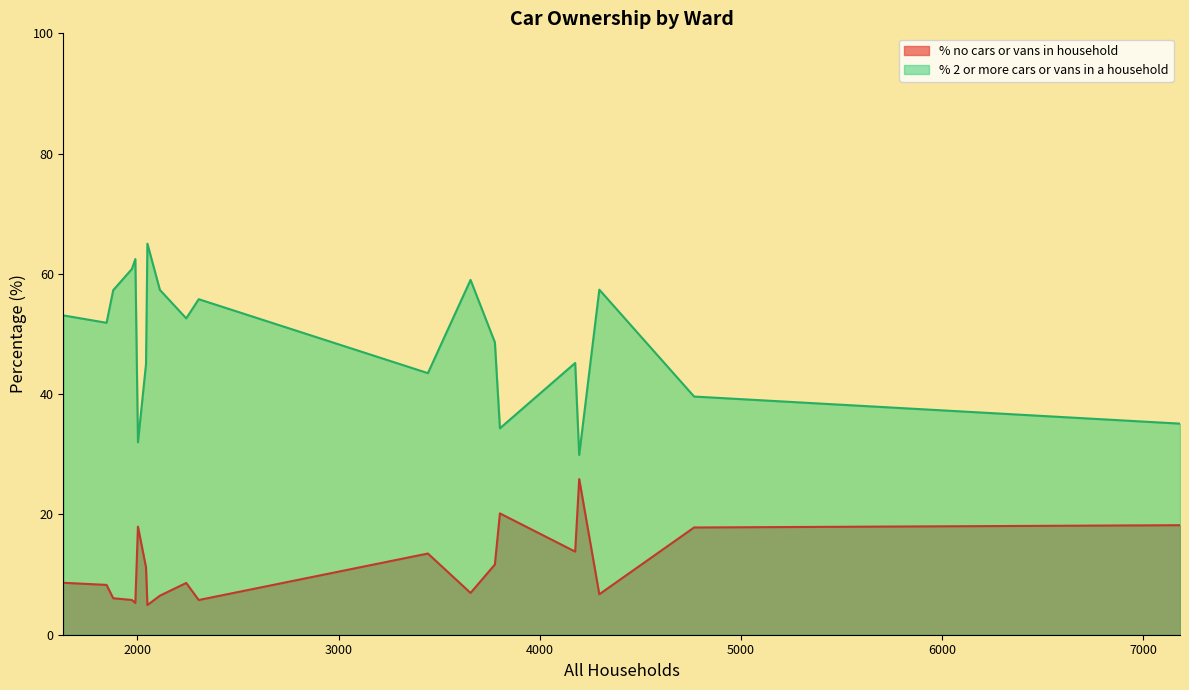

What is the sum of the % no cars or vans in household values at Charminster St. Mary's Ward and Beacon Ward?

13.9